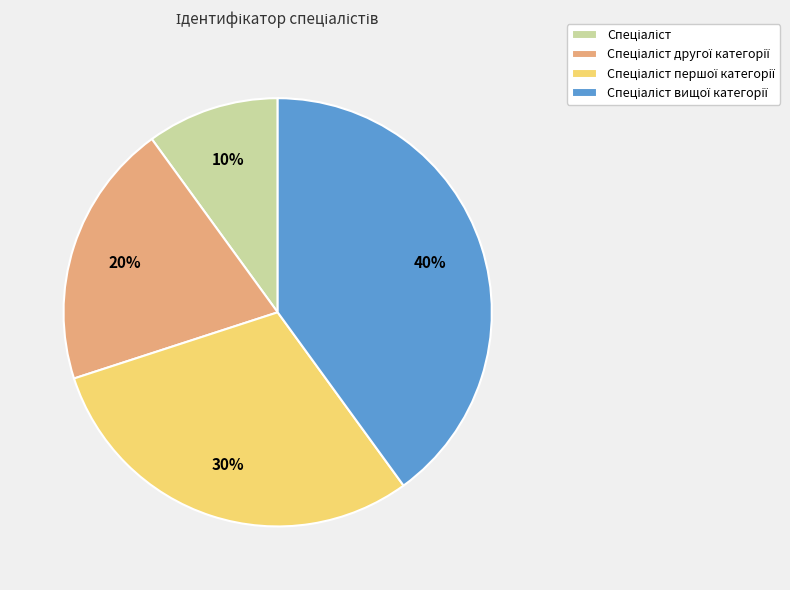

Is there a majority slice in this chart?

No